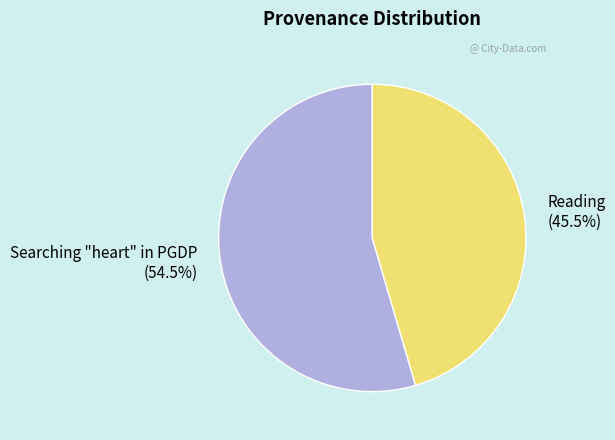

To the nearest percent, what is the average slice percentage?

50%